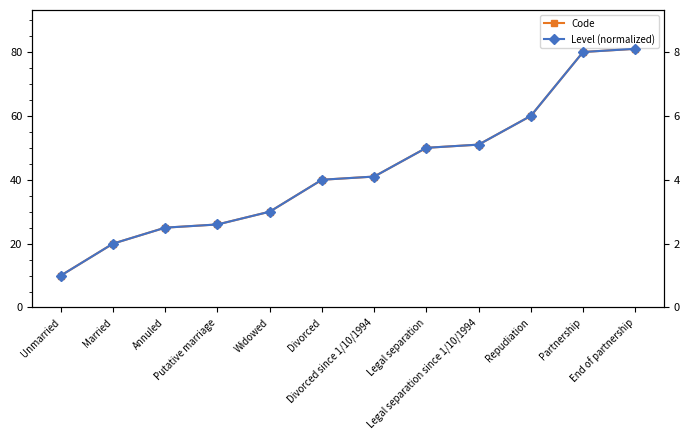

True or false: Level (normalized) and Code intersect in this chart.

False